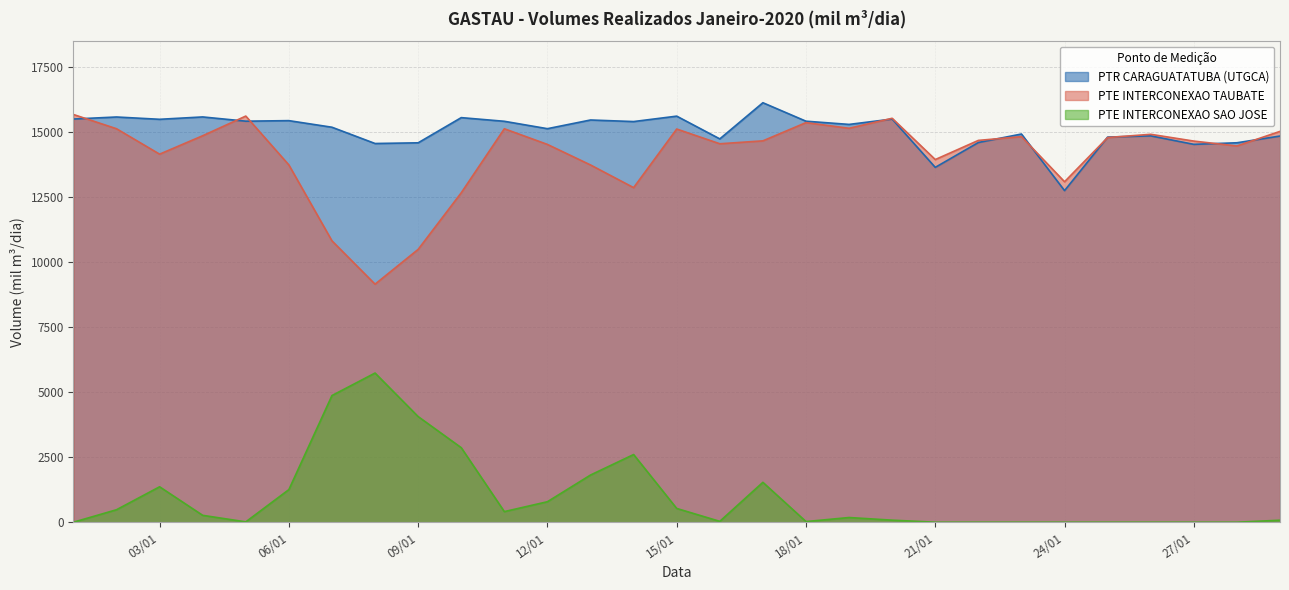

What is the maximum value for PTE INTERCONEXAO SAO JOSE?

5737.3